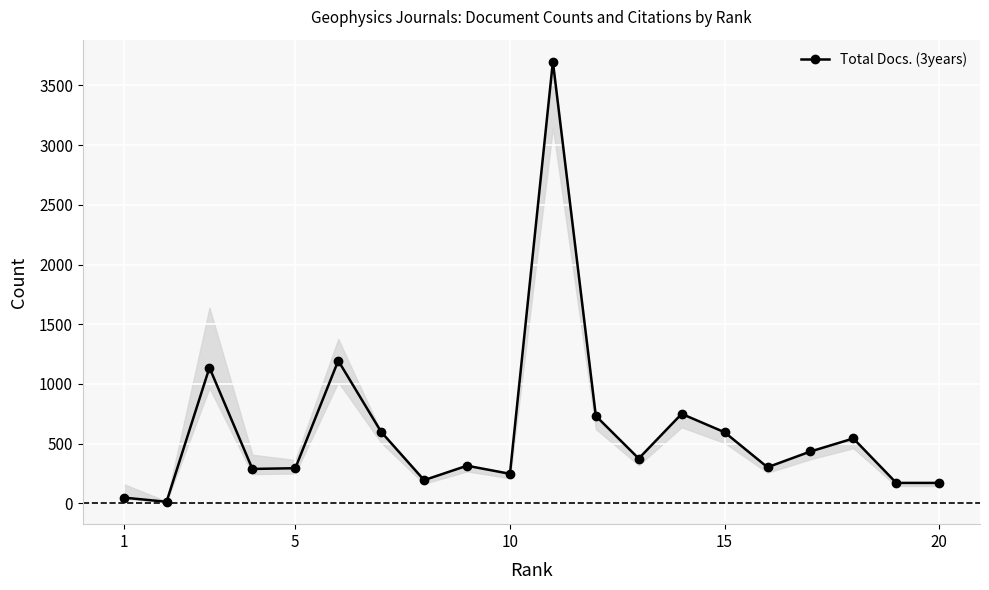

True or false: the data has more than 1 interior local peaks.

True